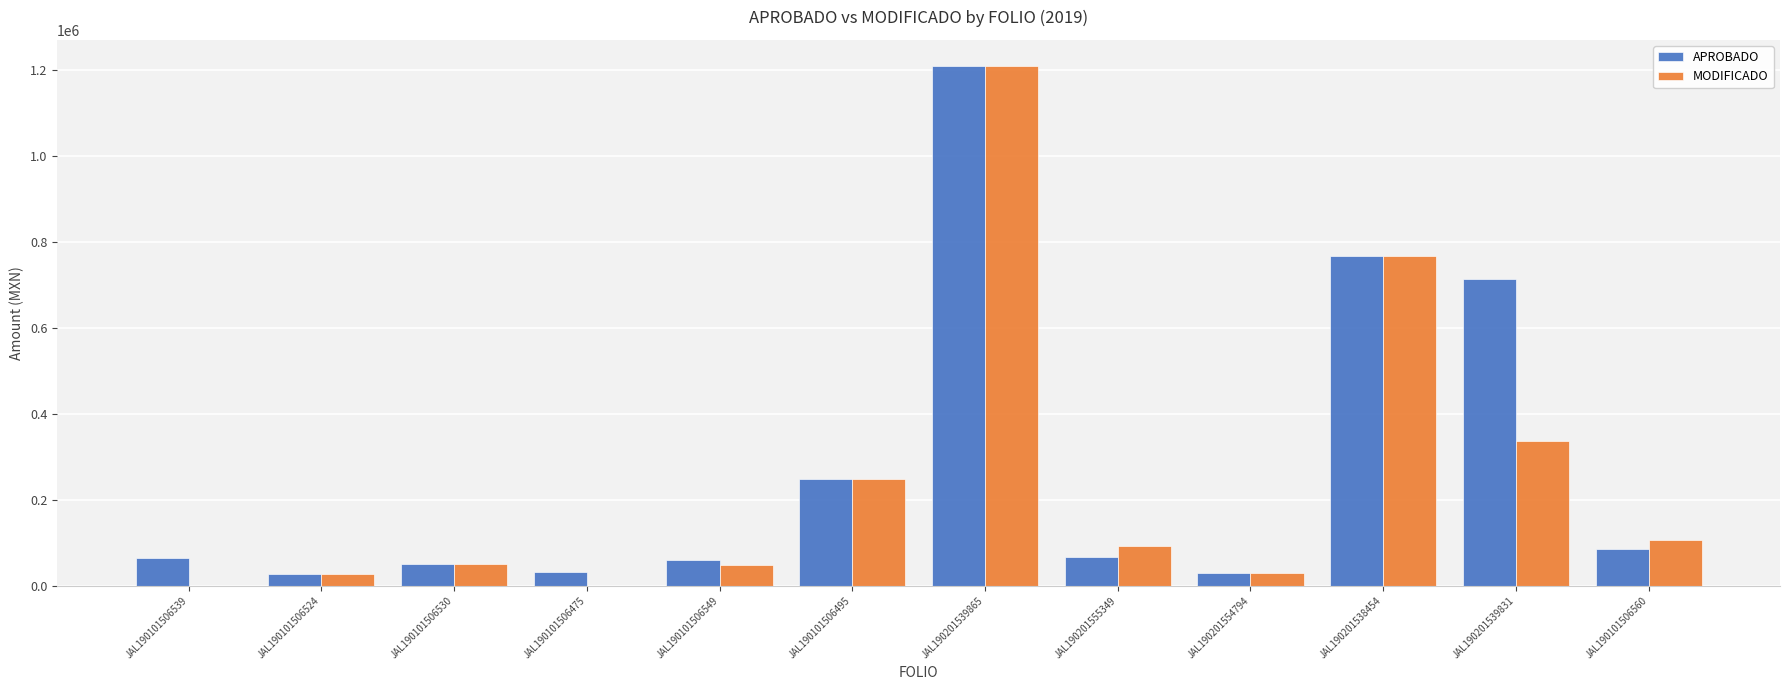

Which series changed the most between JAL190201555349 and JAL190201539831?

APROBADO